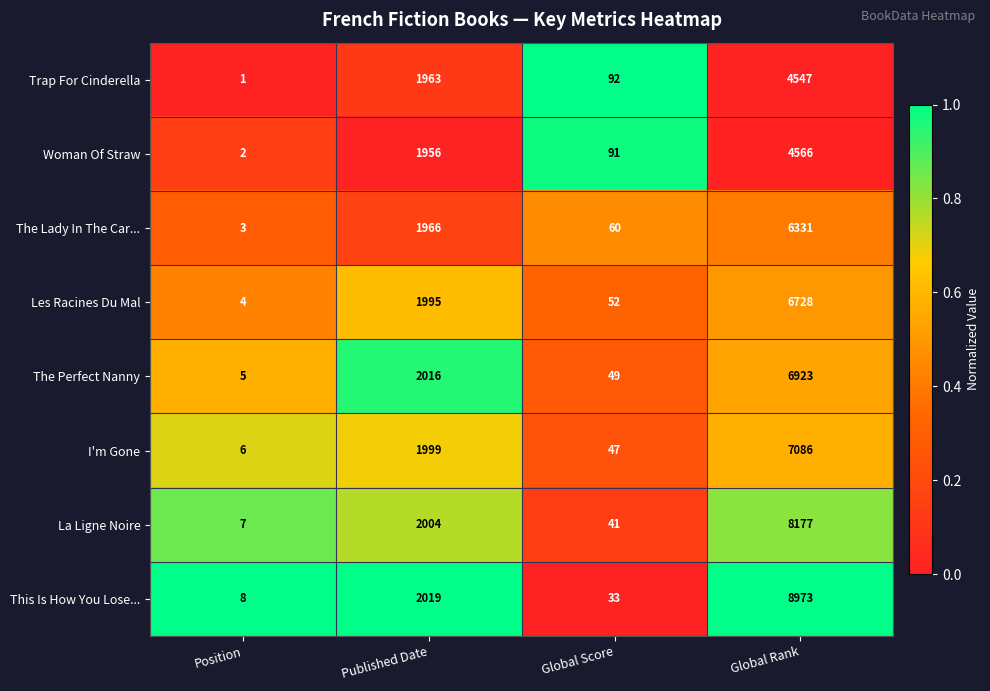

List the series in order of their peak value, lowest first.

Trap For Cinderella, Woman Of Straw, The Lady In The Car..., Les Racines Du Mal, The Perfect Nanny, I'm Gone, La Ligne Noire, This Is How You Lose...